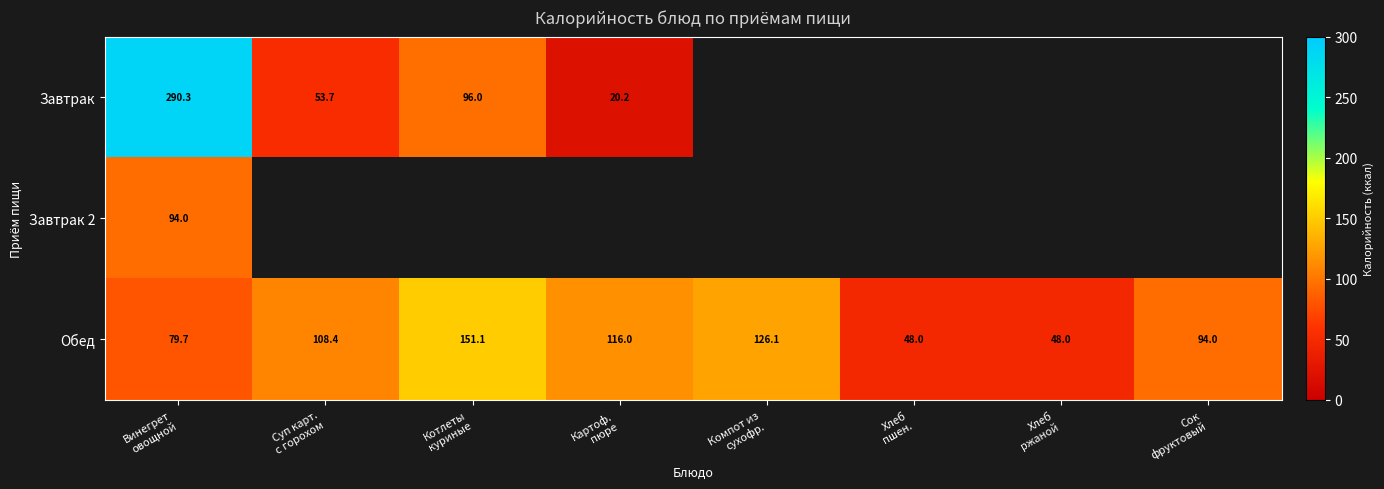

What is the minimum value for Завтрак?

20.2